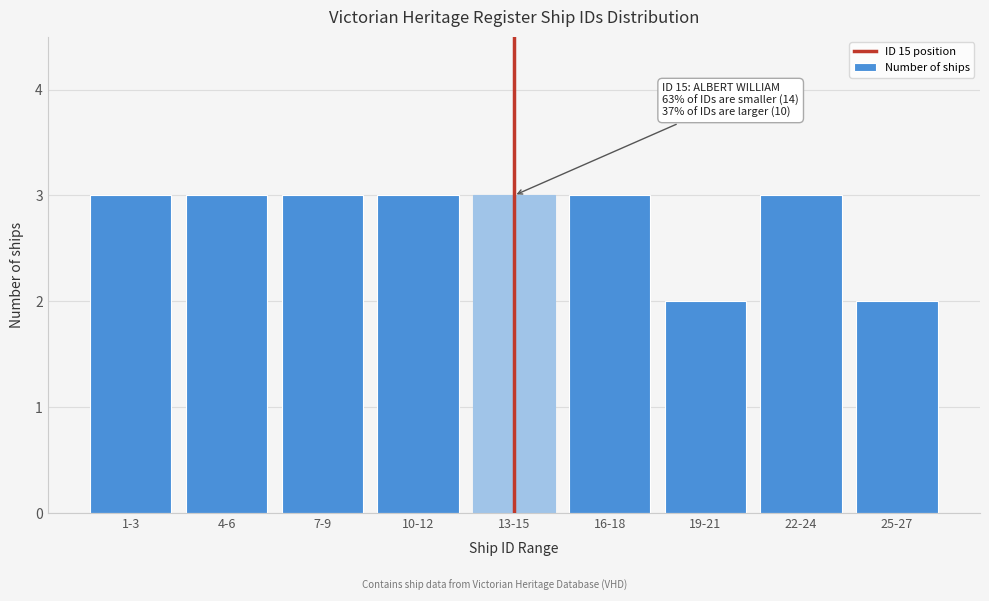

Reading right to left, what are all the values shown in this chart?

25-27=2	22-24=3	19-21=2	16-18=3	13-15=3	10-12=3	7-9=3	4-6=3	1-3=3